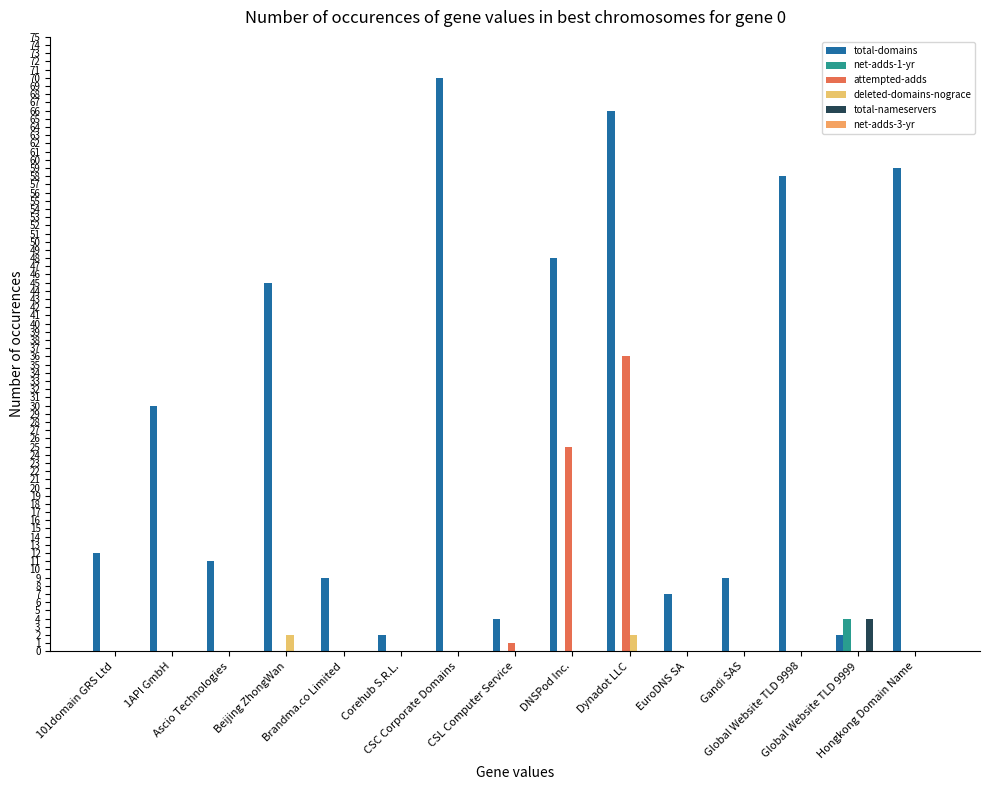

Are the bars grouped side by side (vs. stacked)?

Yes